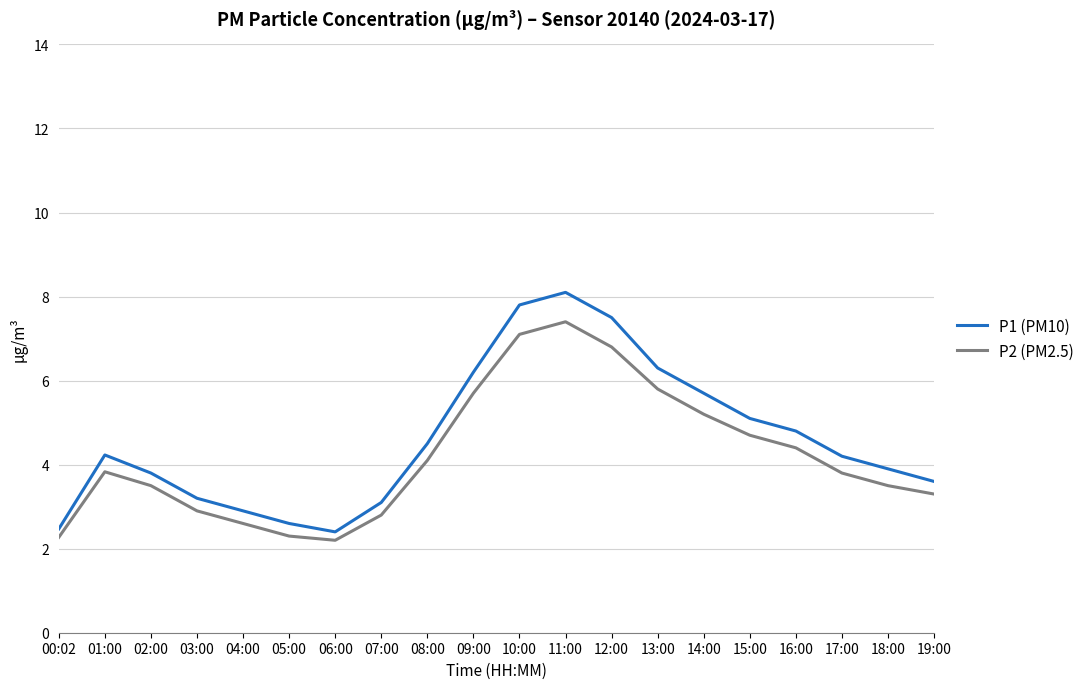

Reading left to right, list all the values displayed in this chart.

P1 (PM10): 2.5	4.2	3.8	3.2	2.9	2.6	2.4	3.1	4.5	6.2	7.8	8.1	7.5	6.3	5.7	5.1	4.8	4.2	3.9	3.6
P2 (PM2.5): 2.3	3.8	3.5	2.9	2.6	2.3	2.2	2.8	4.1	5.7	7.1	7.4	6.8	5.8	5.2	4.7	4.4	3.8	3.5	3.3